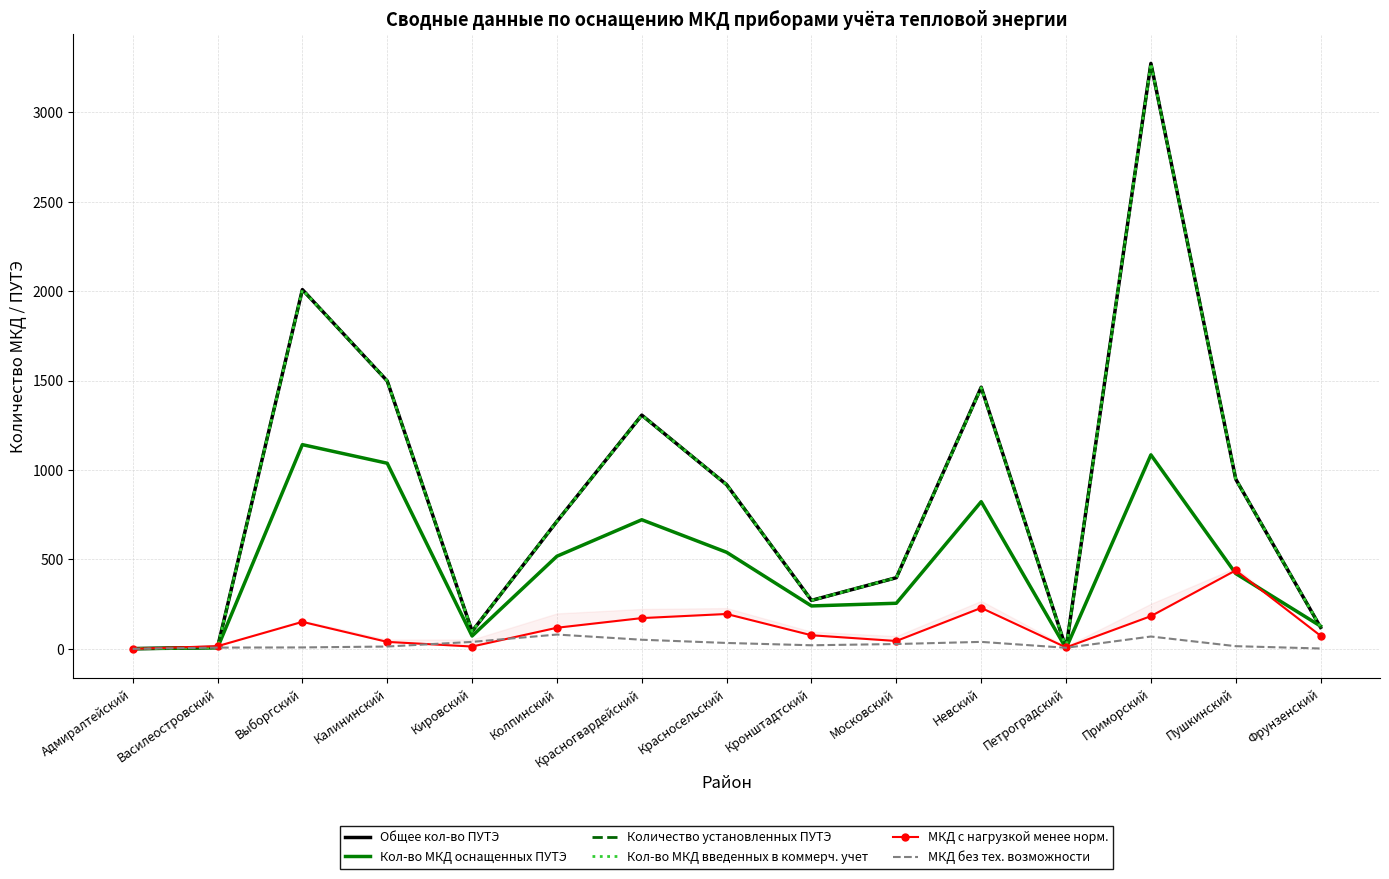

Is the value of МКД с нагрузкой менее норм. at Колпинский greater than the value of Кол-во МКД введенных в коммерч. учет at Кронштадтский?

No